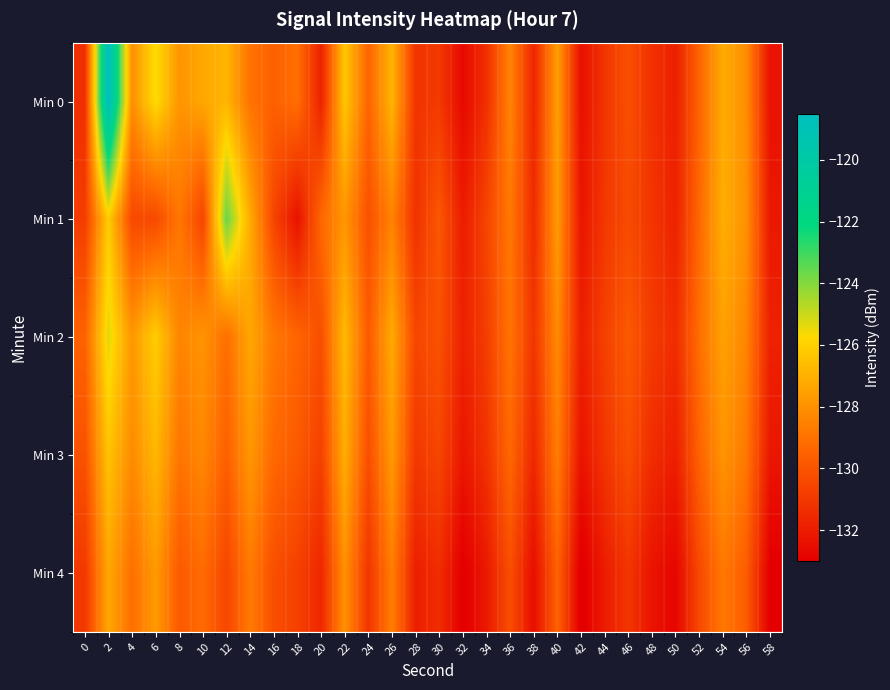

What is the minimum value shown in the chart?

-133.2